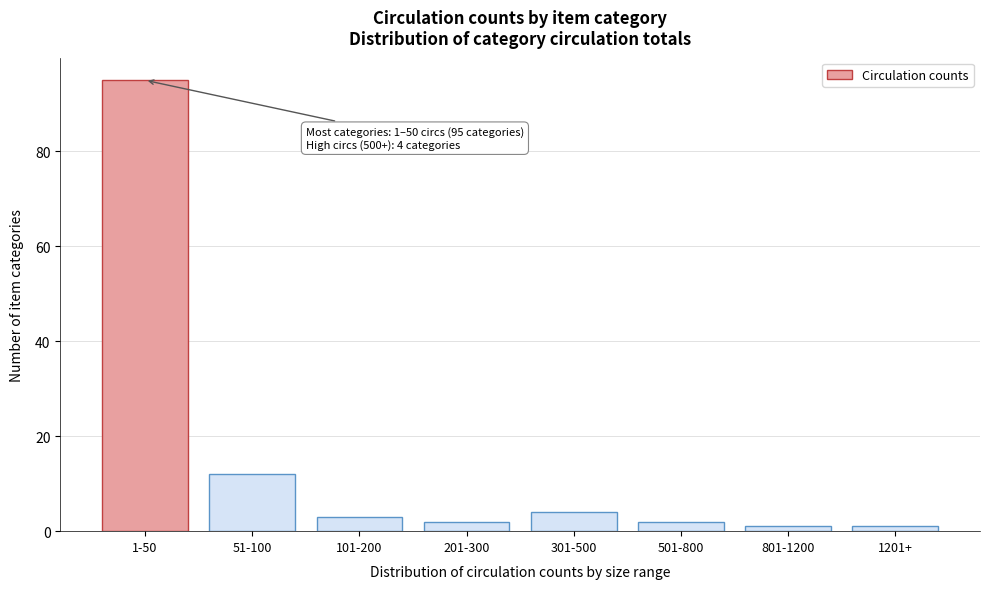

Reading right to left, what are all the values shown in this chart?

1	1	2	4	2	3	12	95